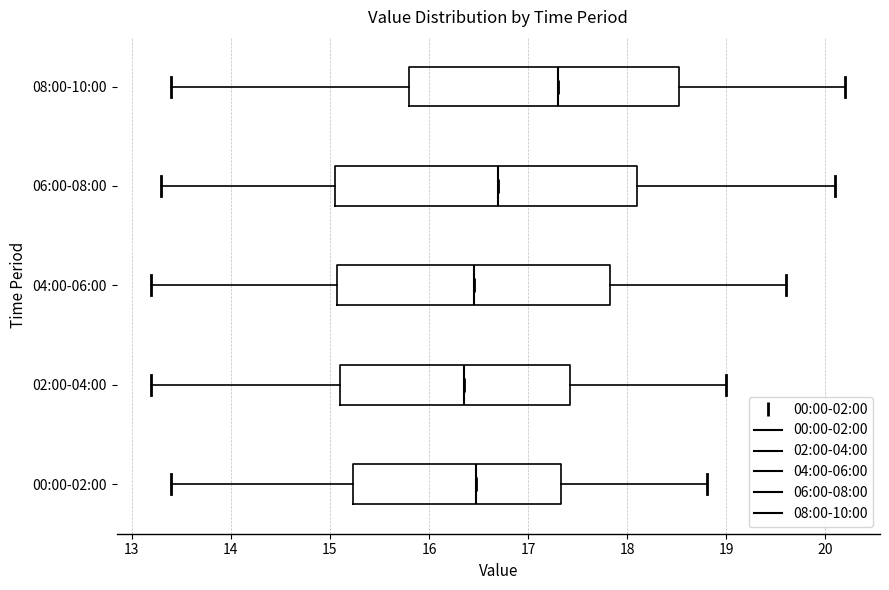

Where is the right edge of the box for 08:00-10:00 on the x-axis? The values are not printed on the chart, so give them approximately, as read against the axis.

18.5